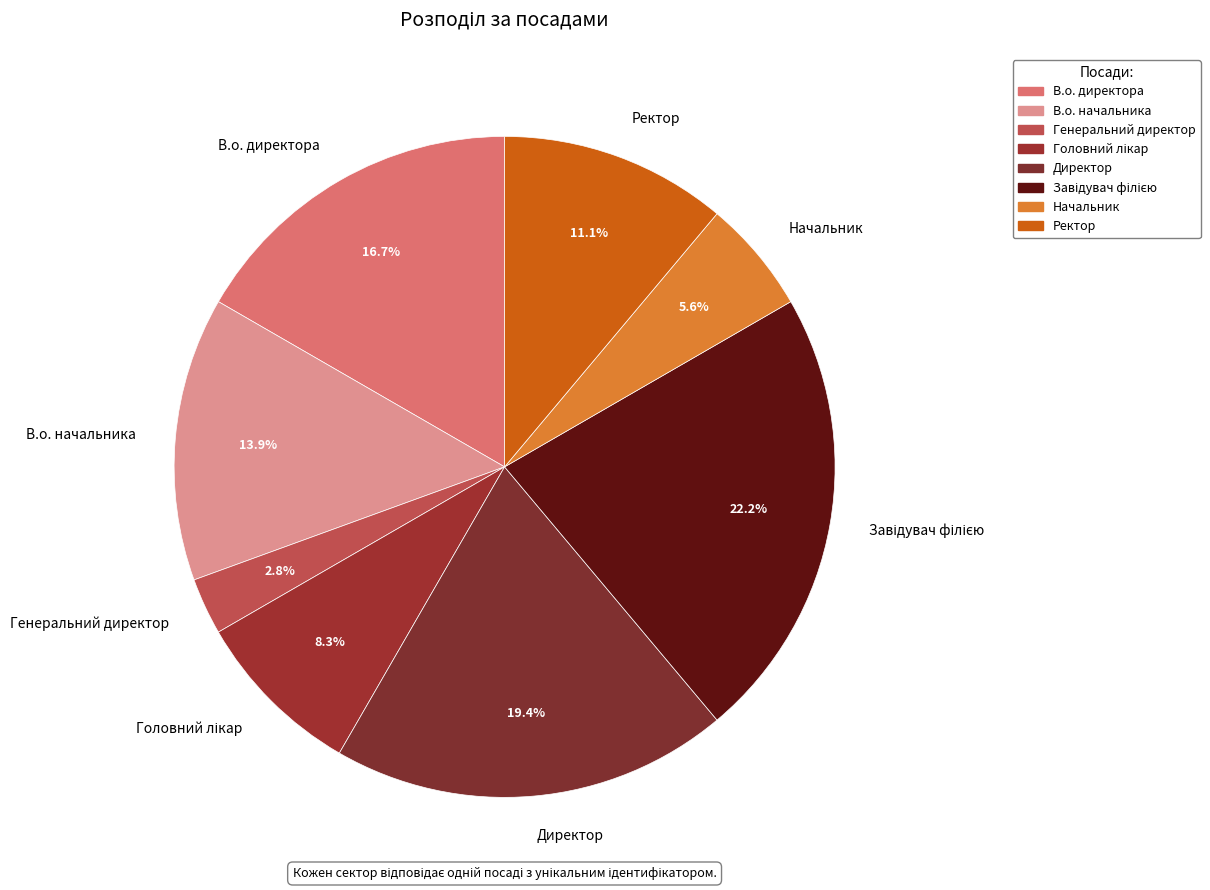

Is it true that Генеральний директор is 3% of the pie?

True